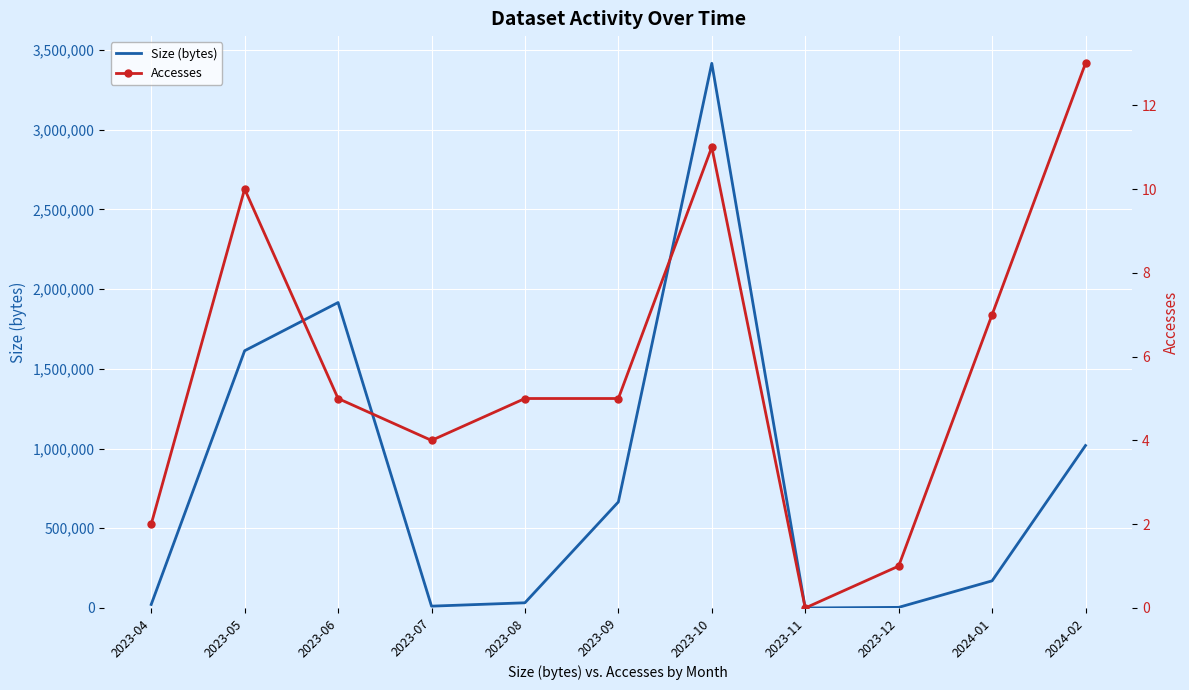

Reading left to right, transcribe all the data shown in this chart.

Size (bytes): 22030	1613448	1915890	11488	32620	665153	3416129	0	3884	170249	1018966
Accesses: 2	10	5	4	5	5	11	0	1	7	13